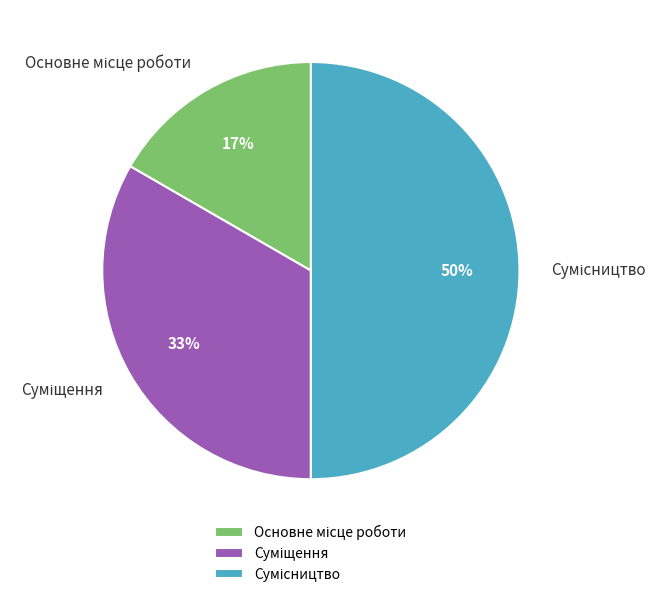

Count the number of slices in the pie.

3